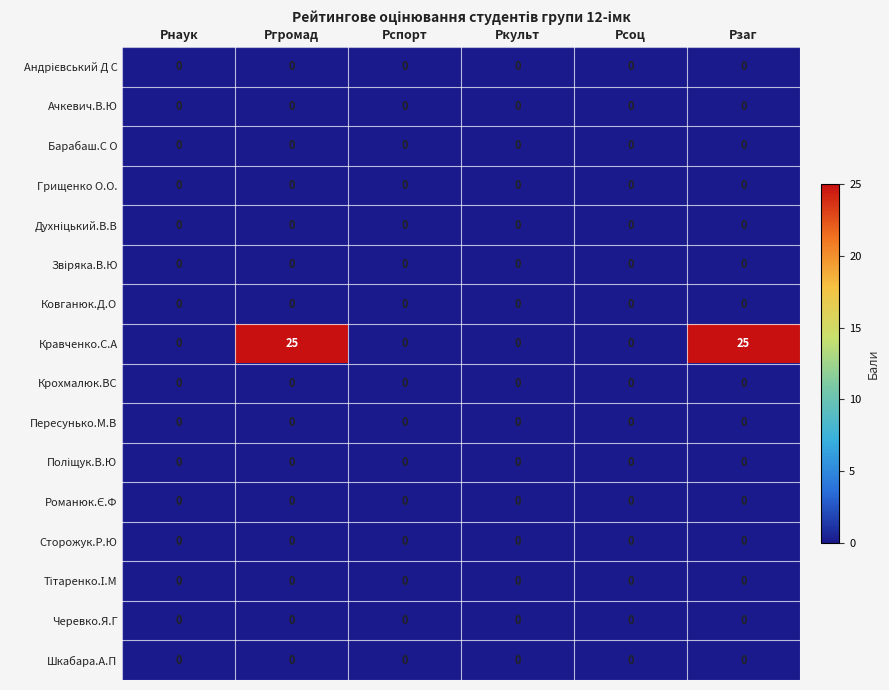

The Пересунько.М.В series shows 0 at Ркульт. True or false?

True